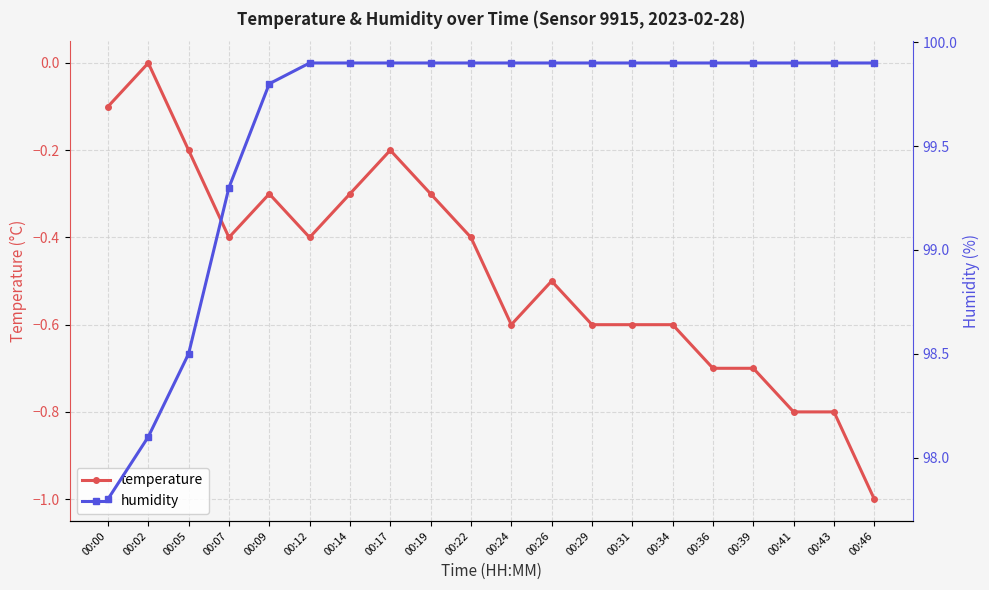

What is the total value across all series at 00:19?

99.6